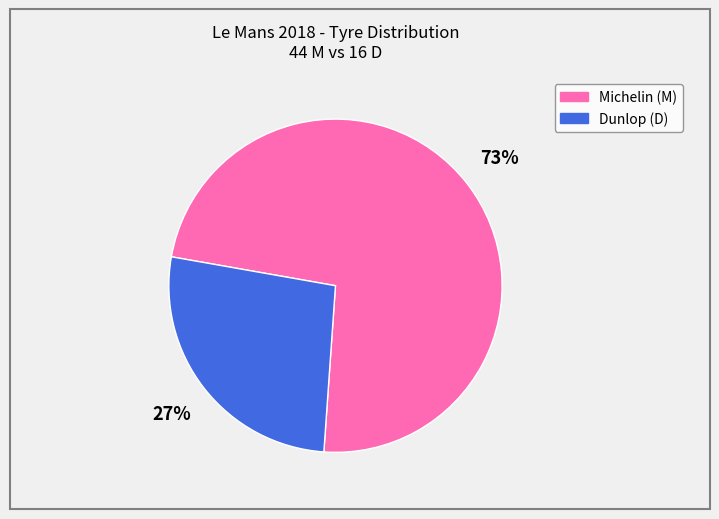

Which slice is the largest?

Michelin (M)